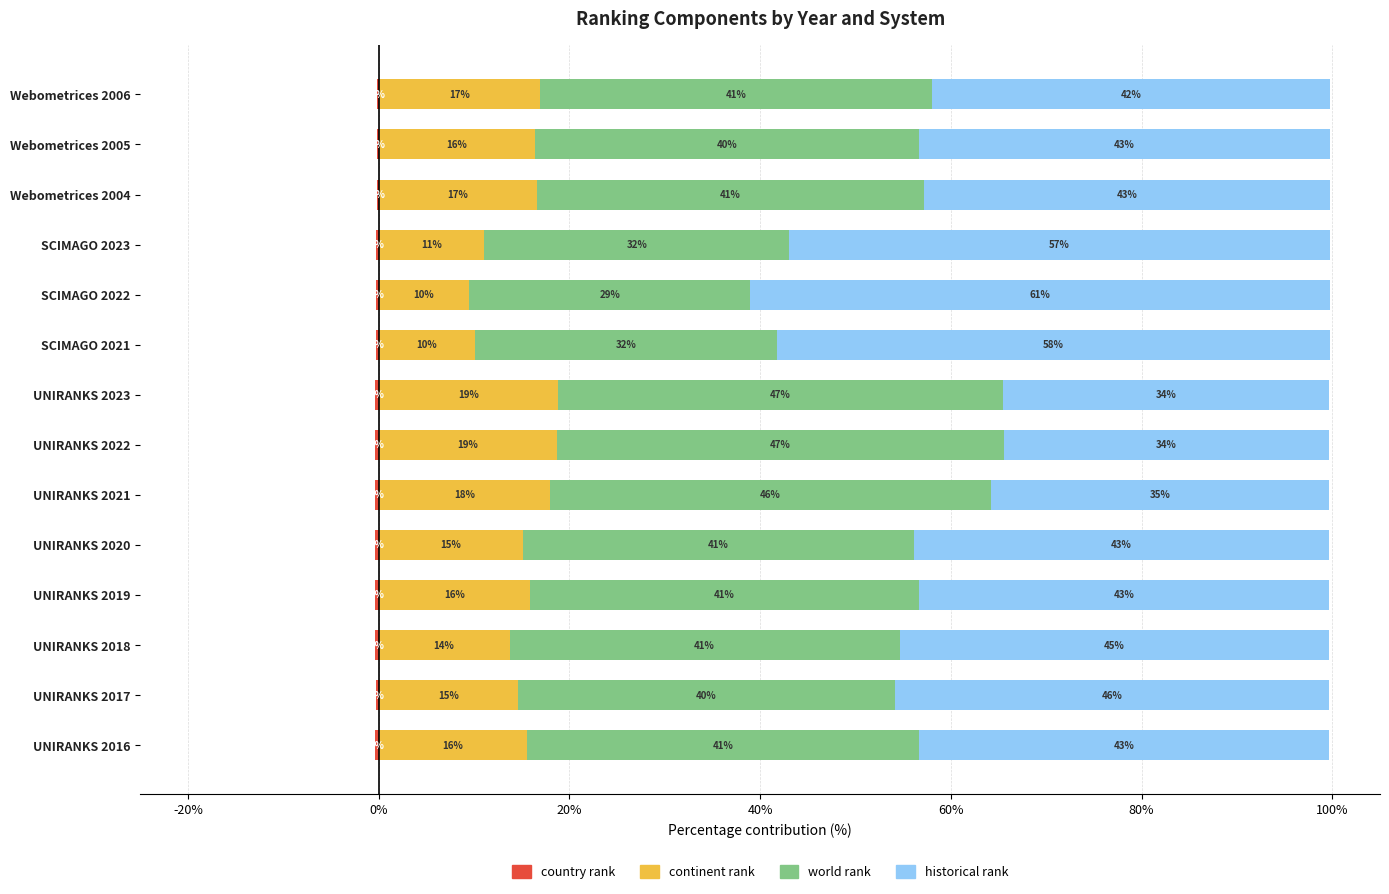

Read the continent rank value at UNIRANKS 2021.

18.0